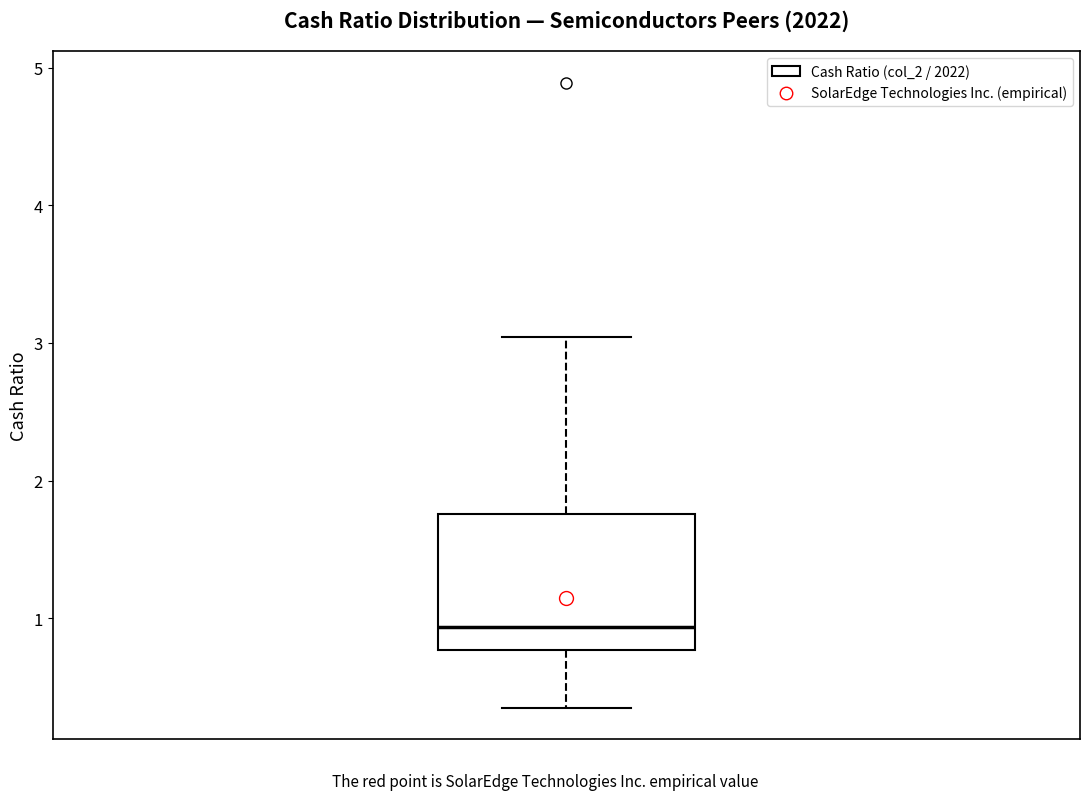

Where does the median line of the box sit on the y-axis? The values are not printed on the chart, so give them approximately, as read against the axis.

0.9